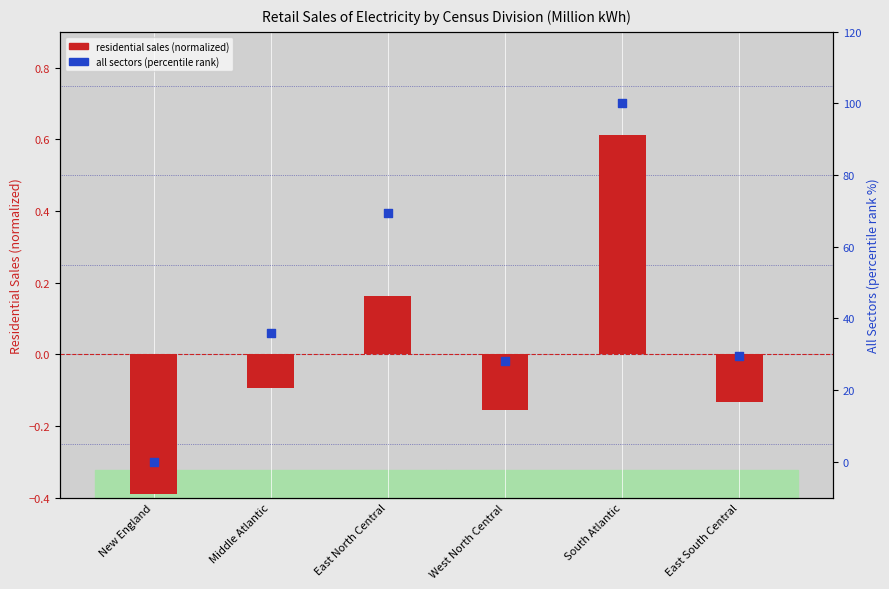

Is the value of all sectors (percentile rank) at East South Central greater than the value of residential sales (normalized) at East South Central?

Yes